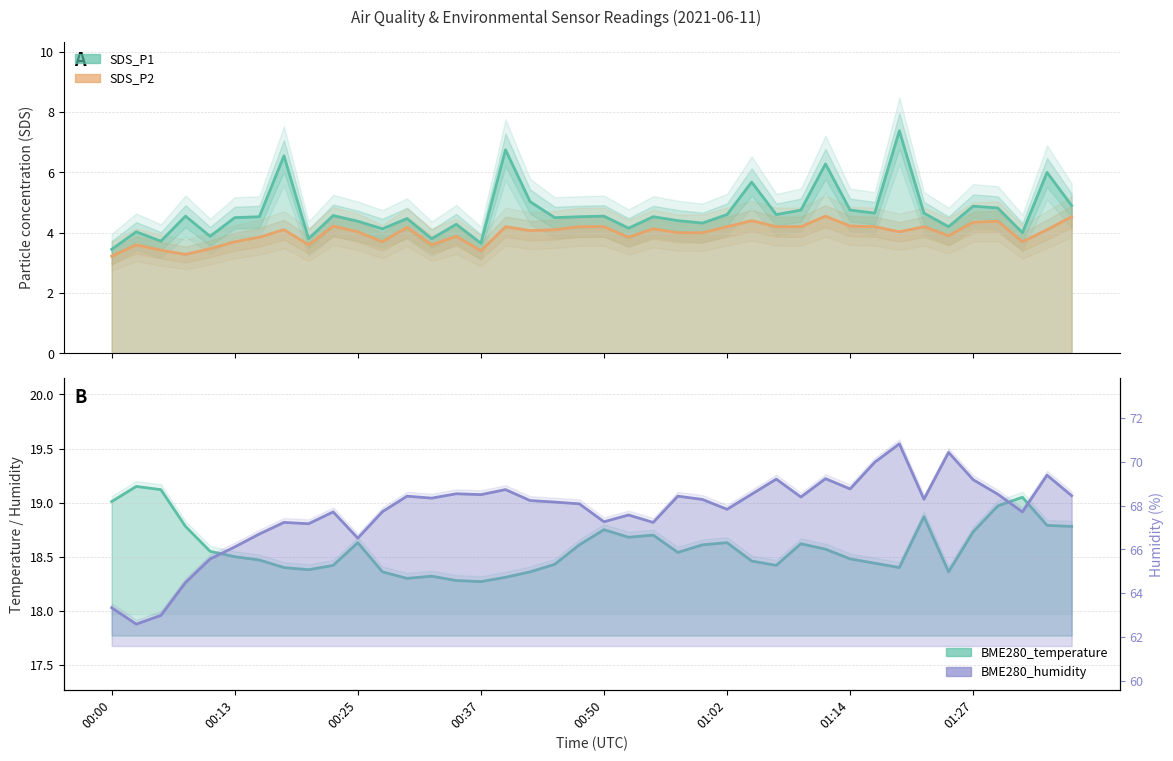

Where does the SDS_P2 series first go above 4?

00:18